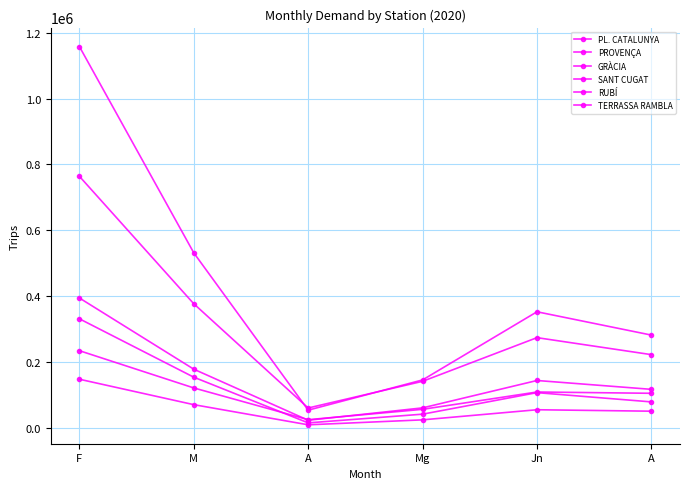

Is this an area chart (filled region under the line)?

No